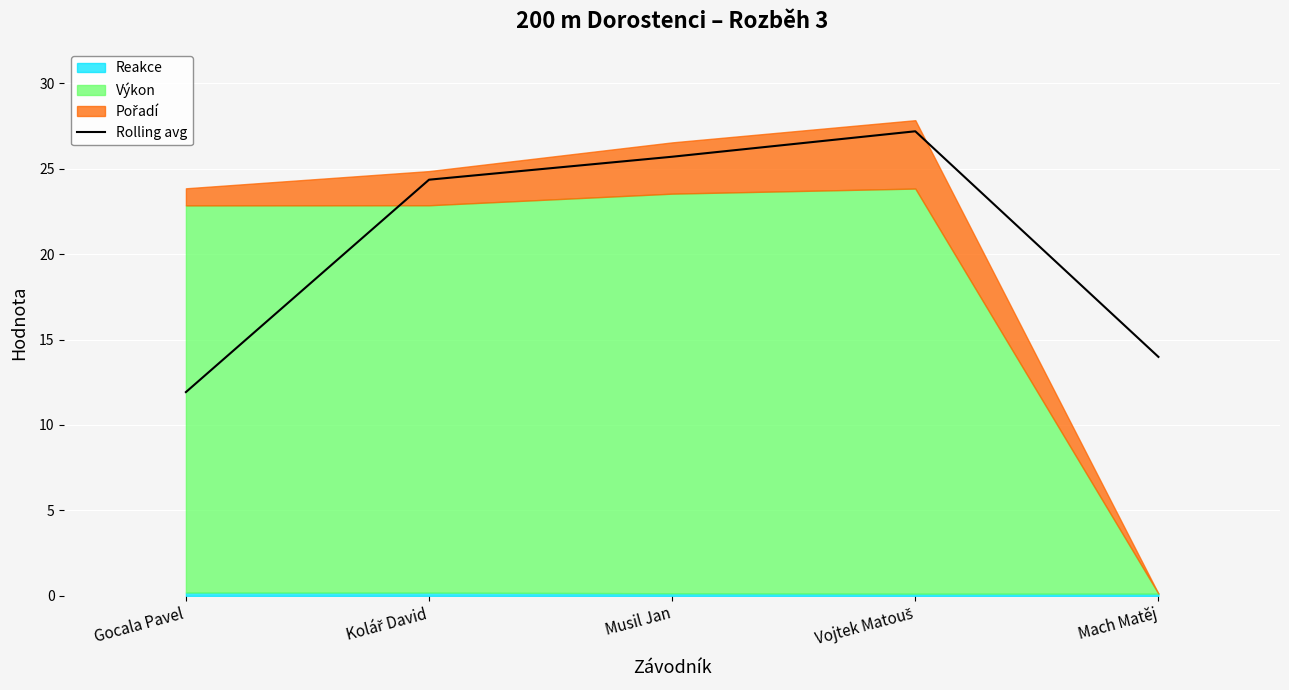

What is the difference between the values at Kolář David and Musil Jan?

1.3